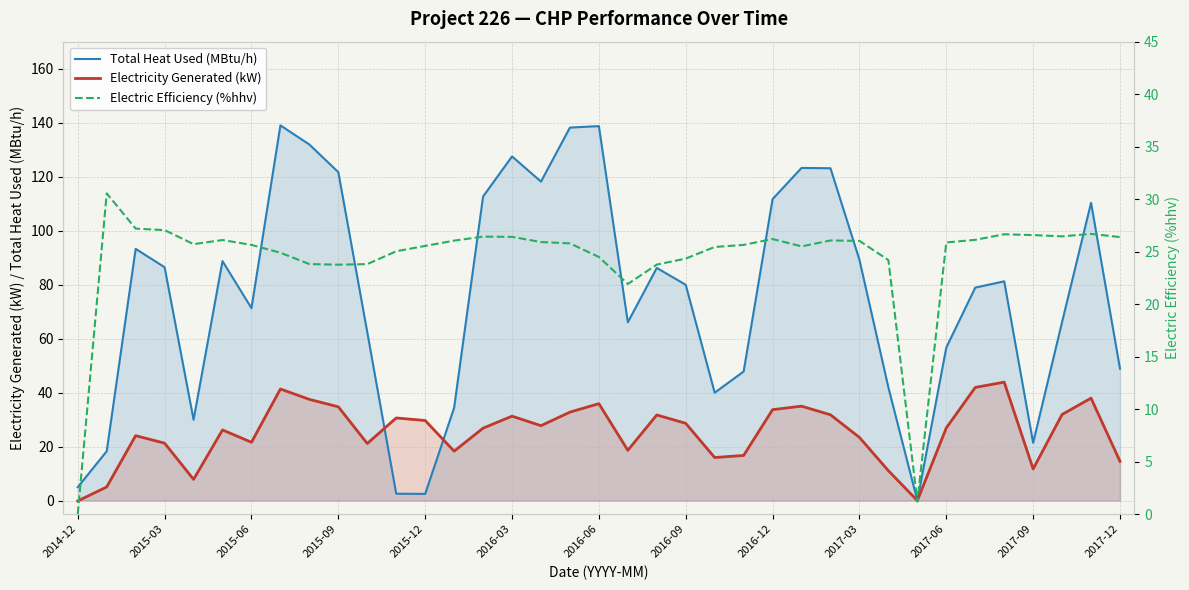

Is it true that Total Heat Used (MBtu/h) equals 5.0 at 2014-12?

True